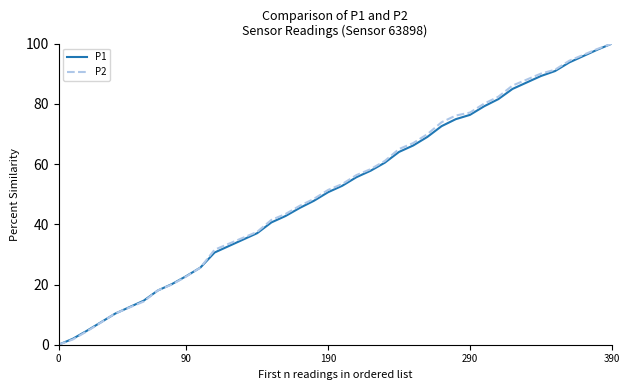

What is the maximum value for P1?

100.0